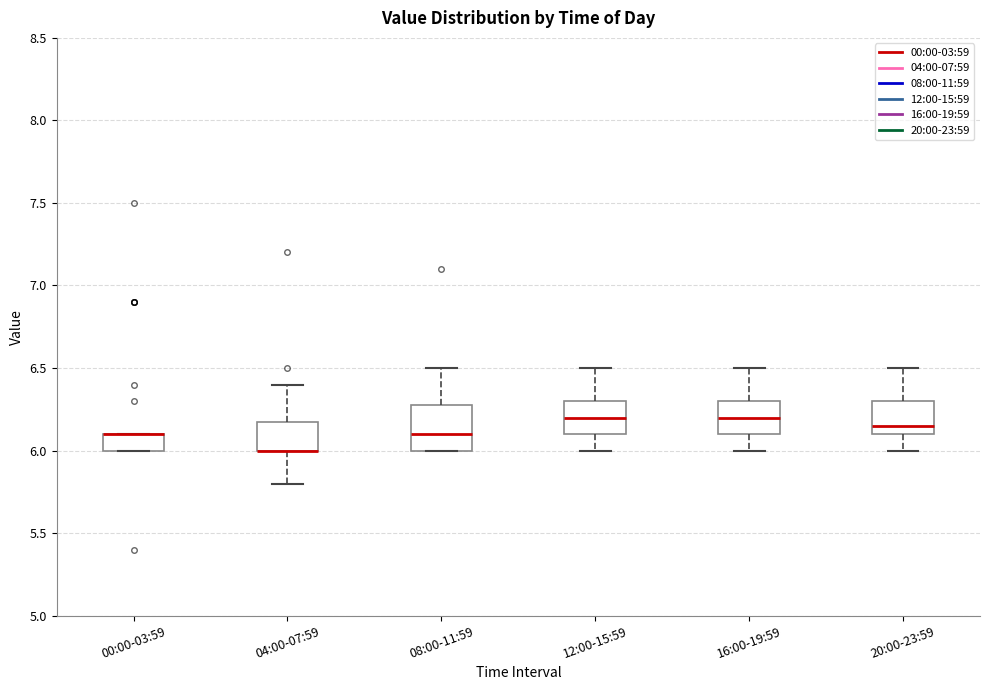

Which box is the tallest, from its lower edge to its upper edge?

08:00-11:59